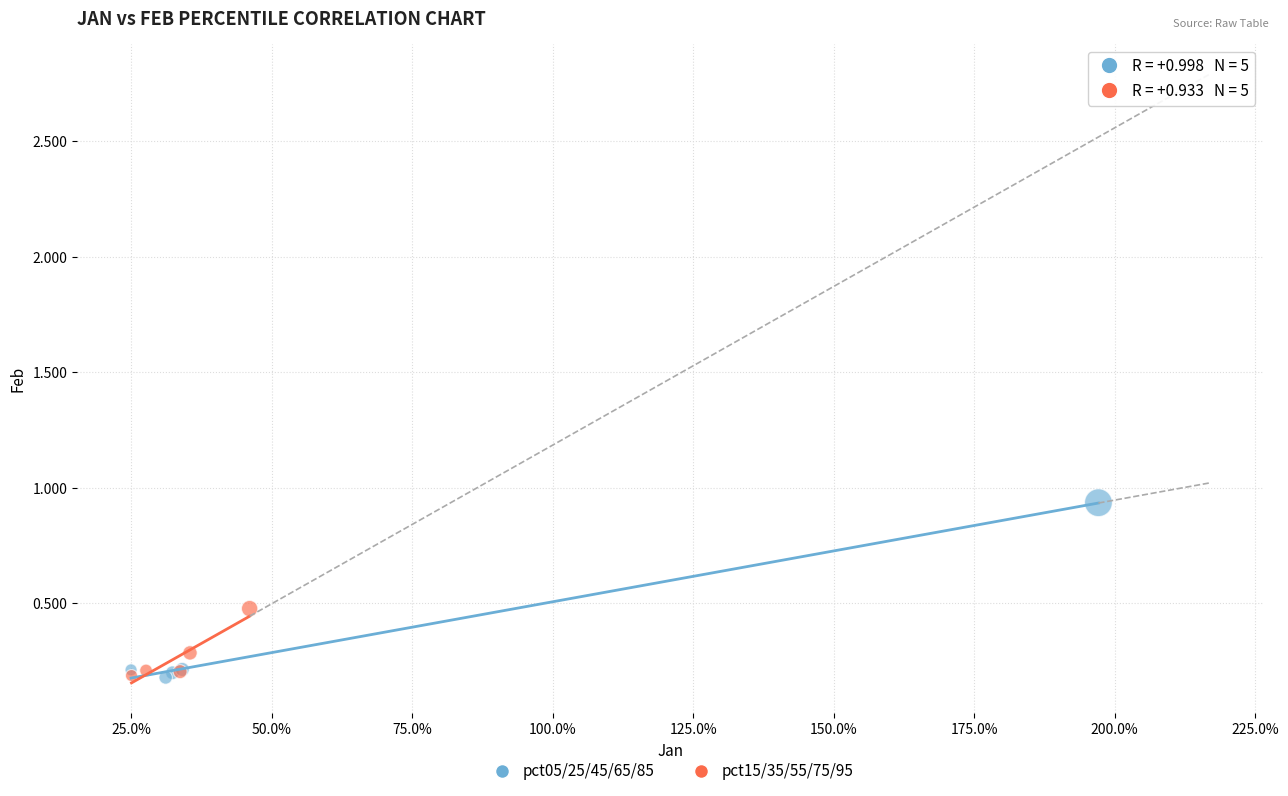

Which series has the largest Y range (max minus min)?

pct05/25/45/65/85